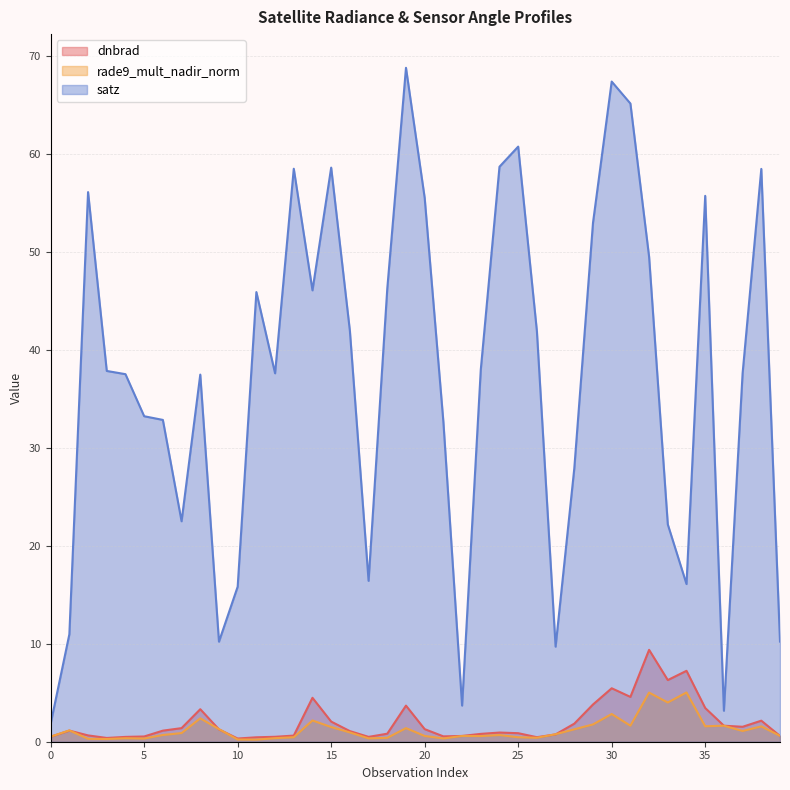

At which label does satz first exceed 37?

2